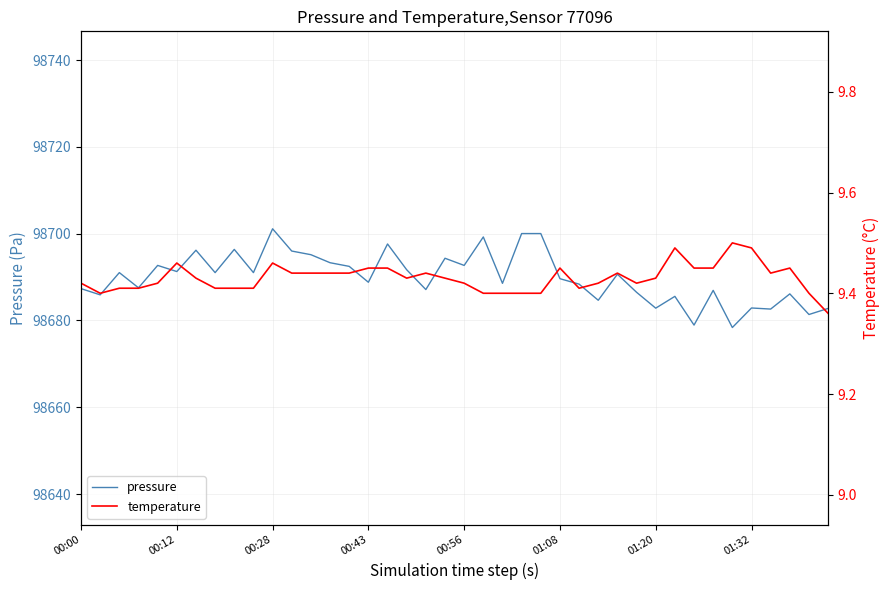

Which series has the largest total across all categories?

pressure